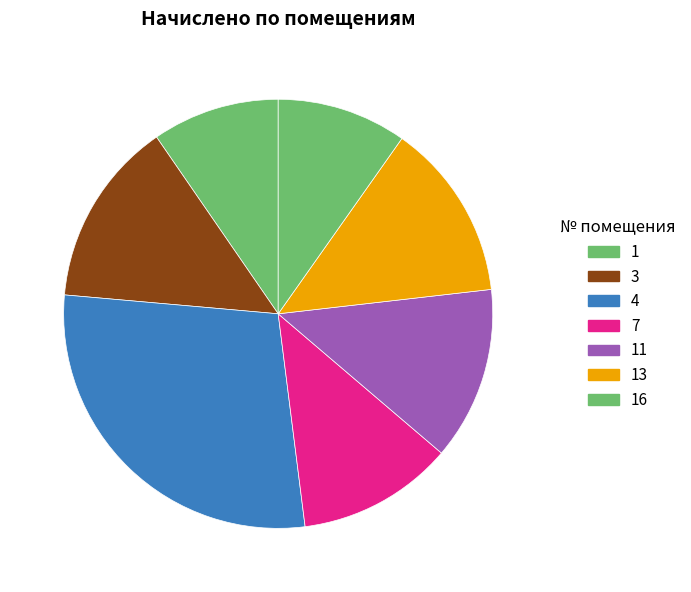

The 11 slice represents 13% of the pie. True or false?

True